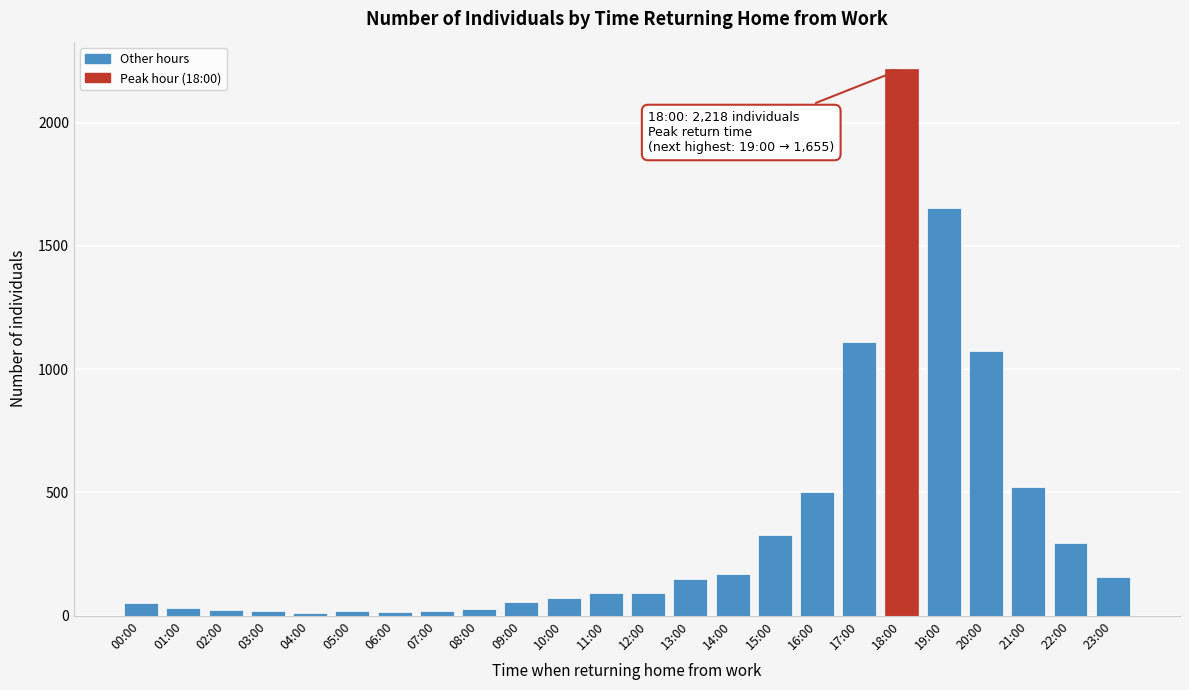

At which category does the chart reach its peak across all series?

18:00